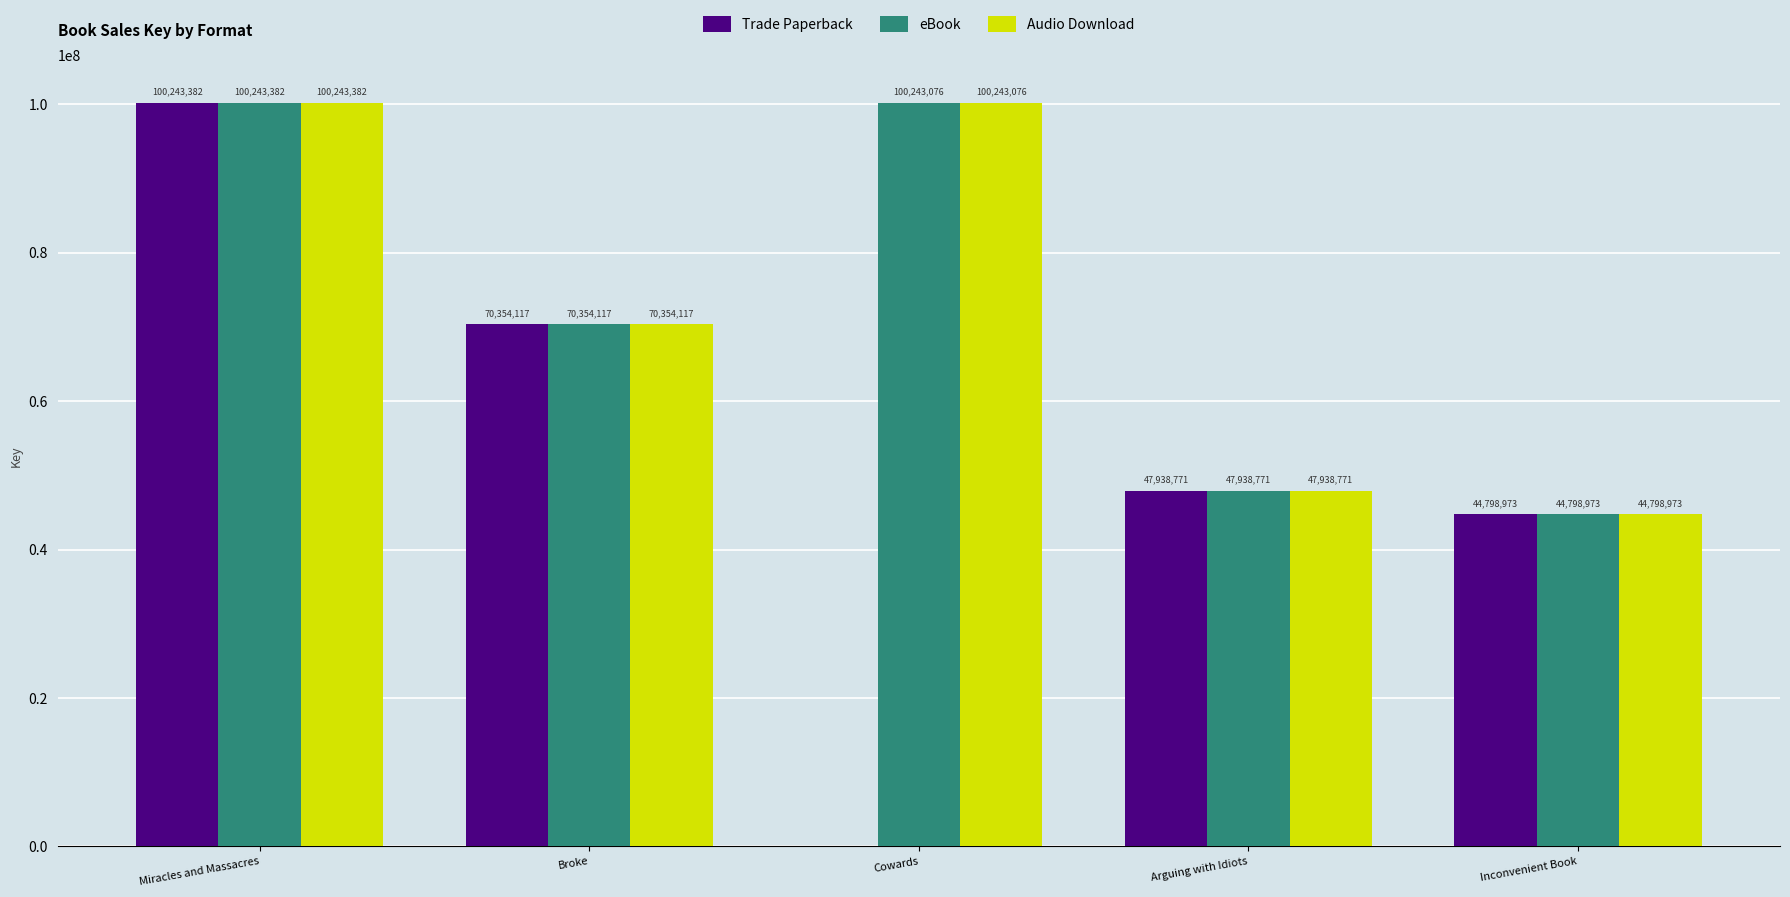

The Trade Paperback series shows 44798973 at Inconvenient Book. True or false?

True